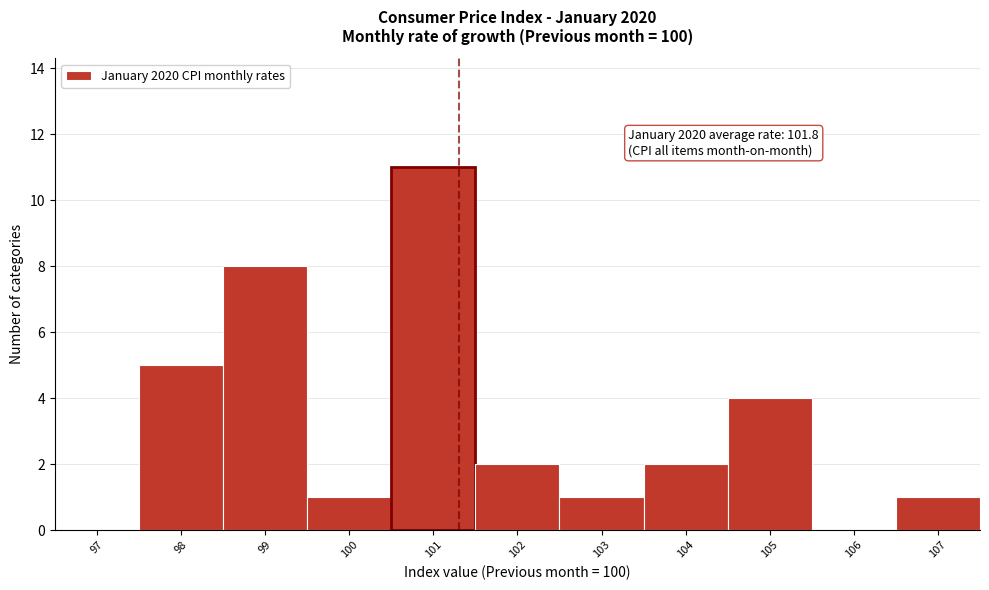

Reading left to right, extract all data points from this chart.

97=0	98=5	99=8	100=1	101=11	102=2	103=1	104=2	105=4	106=0	107=1